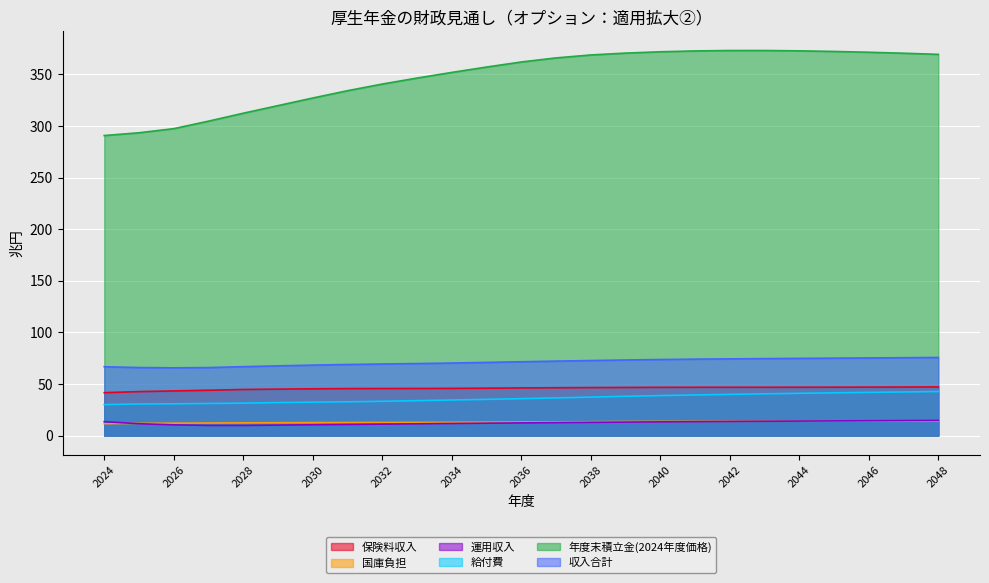

What is the total value across all series at 2025?

455.8